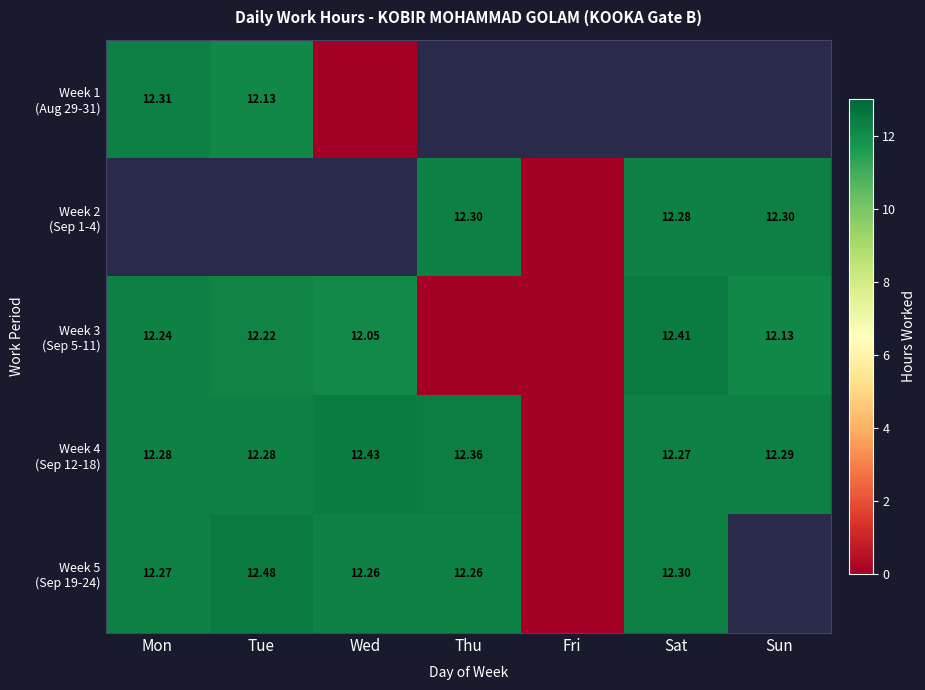

At which category is the sum across all series the highest?

Sat